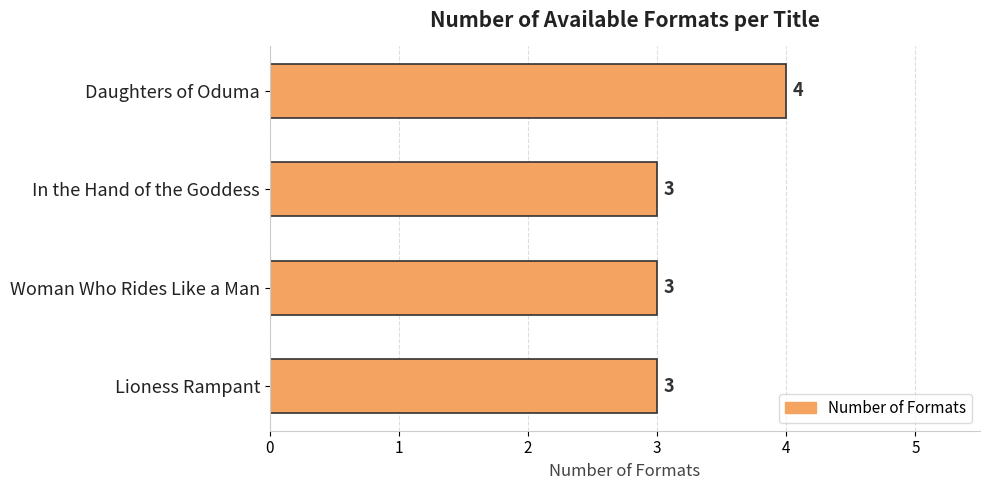

Count the values in the range 3 to 4.

4